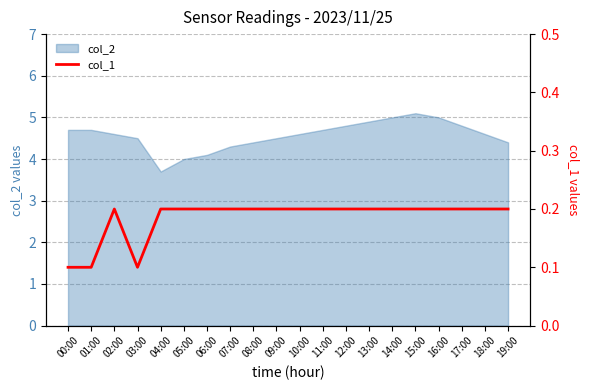

Reading left to right, what are all the values shown in this chart?

0.1	0.1	0.2	0.1	0.2	0.2	0.2	0.2	0.2	0.2	0.2	0.2	0.2	0.2	0.2	0.2	0.2	0.2	0.2	0.2